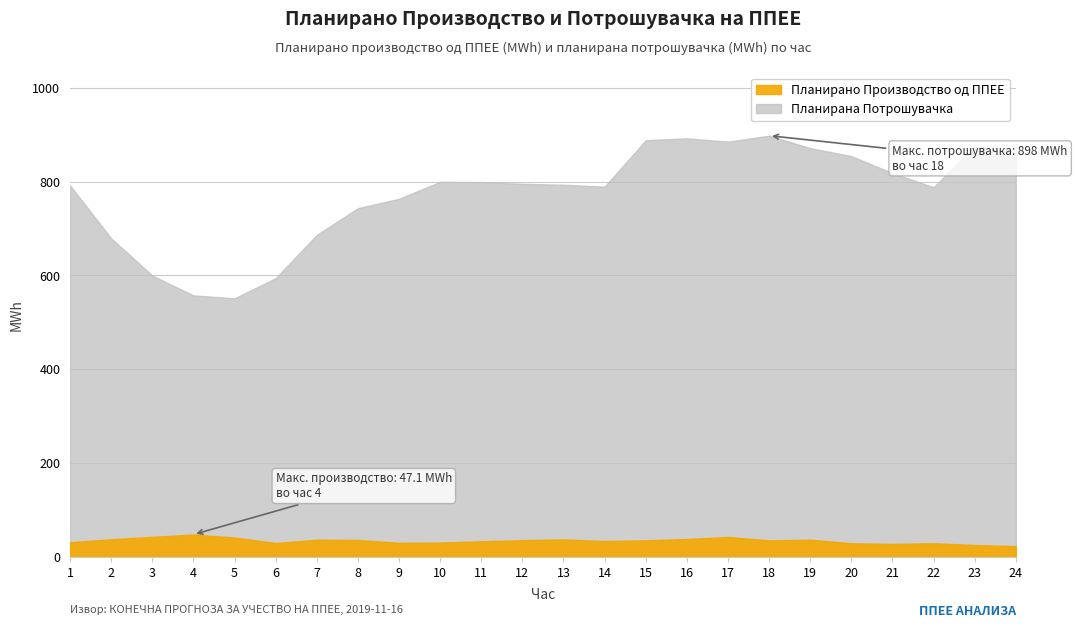

Where is the first local maximum for Планирано Производство од ППЕЕ?

4